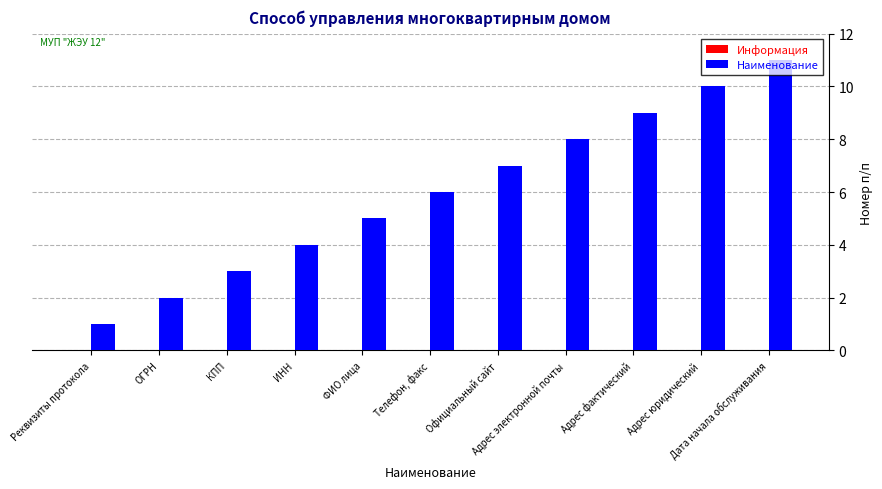

What is the greatest value displayed?

11